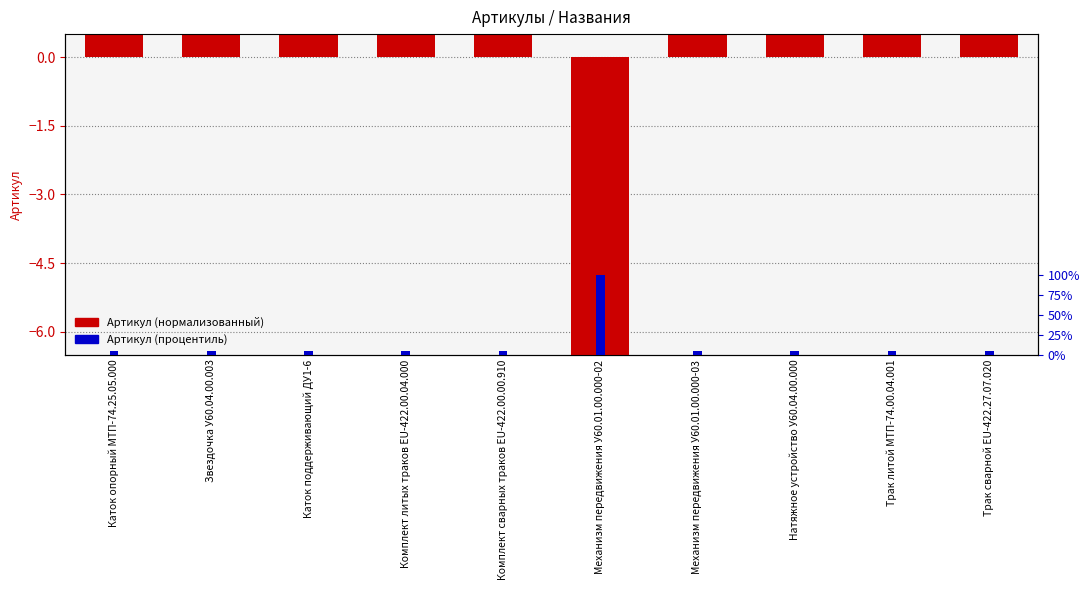

What is the difference between the highest and lowest values at Комплект сварных траков EU-422.00.00.910?

1.9